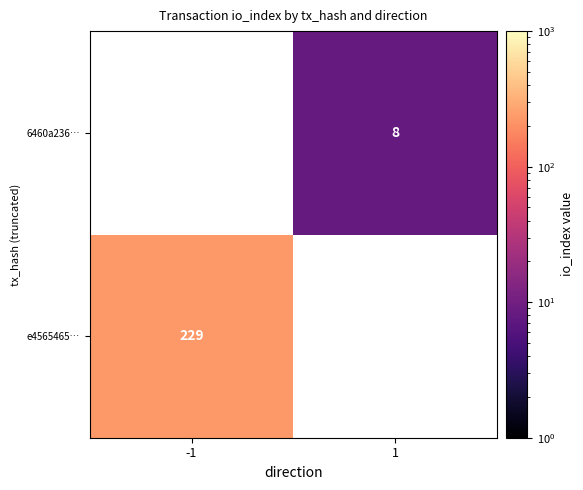

True or false: e4565465… has a value of 127 at -1.

False